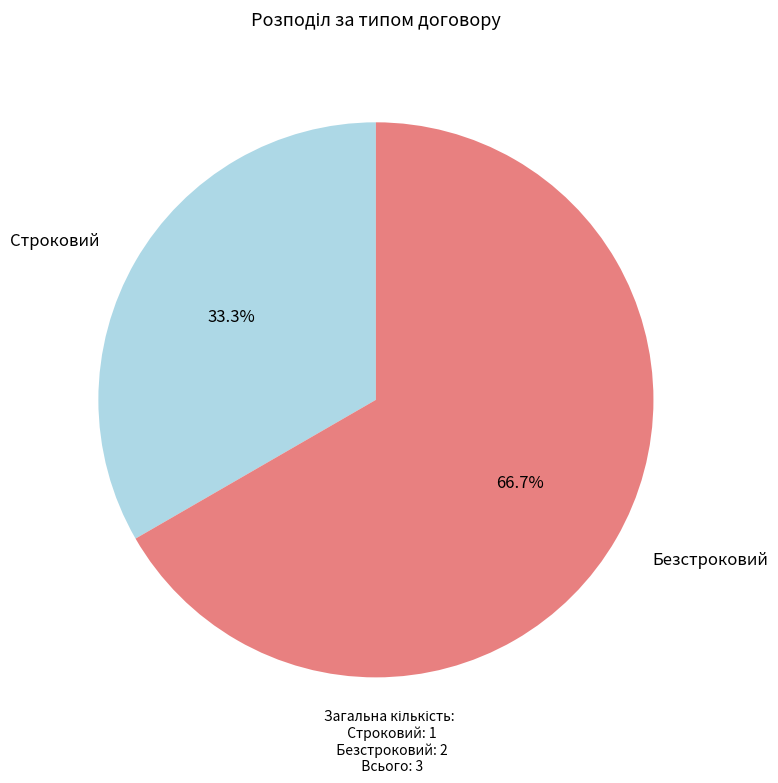

Is there any slice that represents more than half of the pie?

Yes